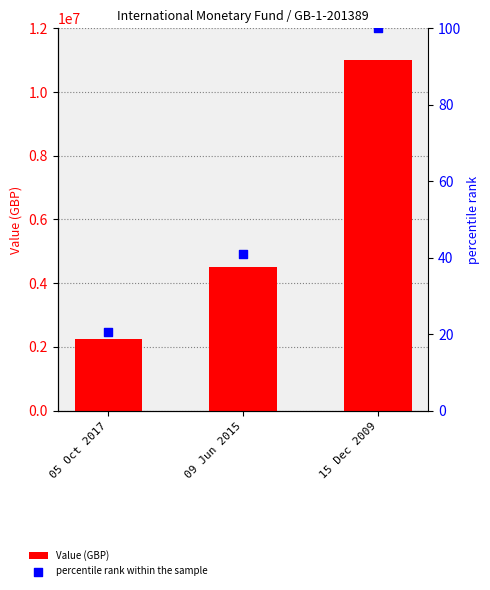

Which series reaches the minimum Y coordinate?

percentile rank within the sample